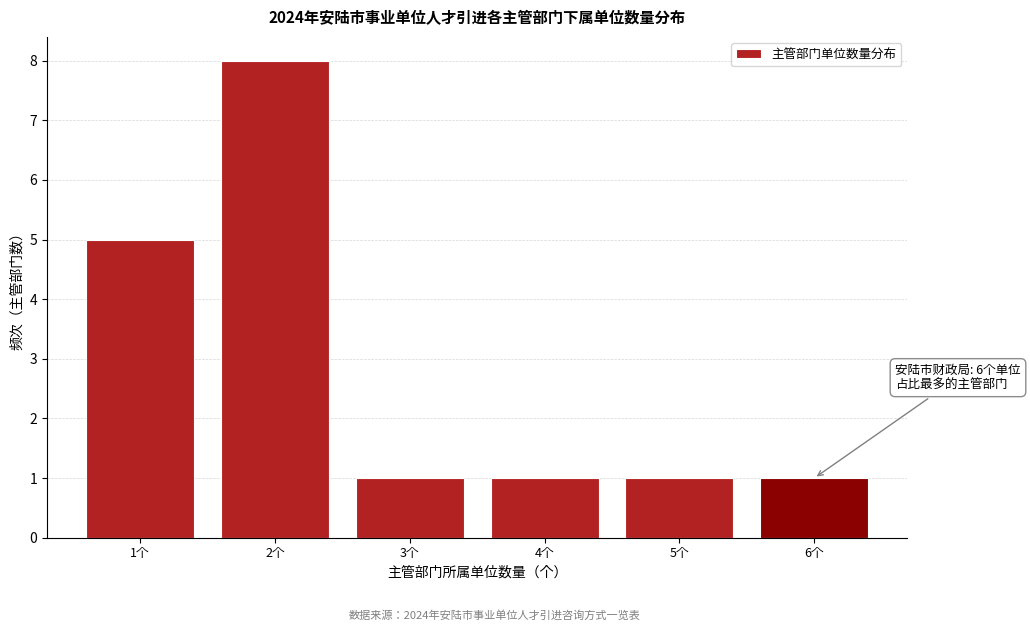

Reading right to left, extract all data points from this chart.

1	1	1	1	8	5